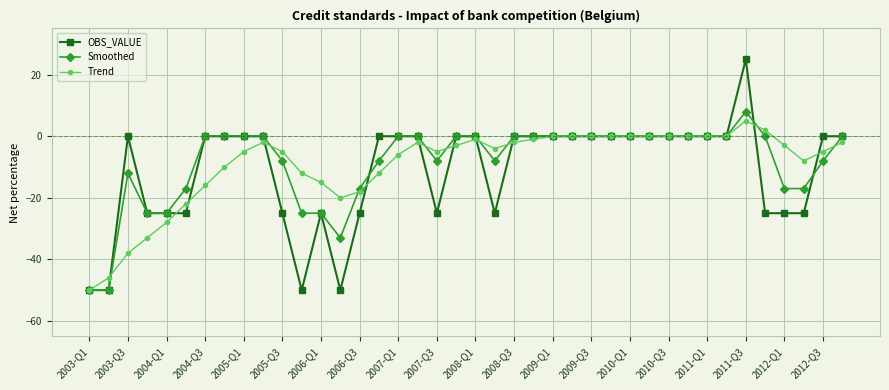

Which series has the largest range (max minus min)?

OBS_VALUE